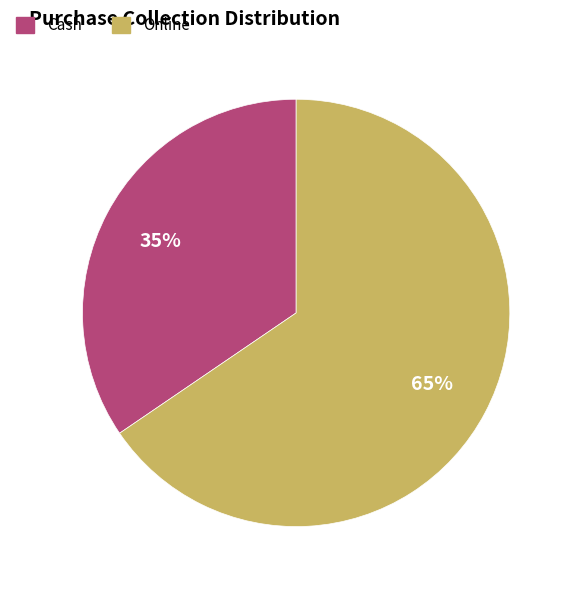

Is the sum of Online and Cash greater than half?

Yes